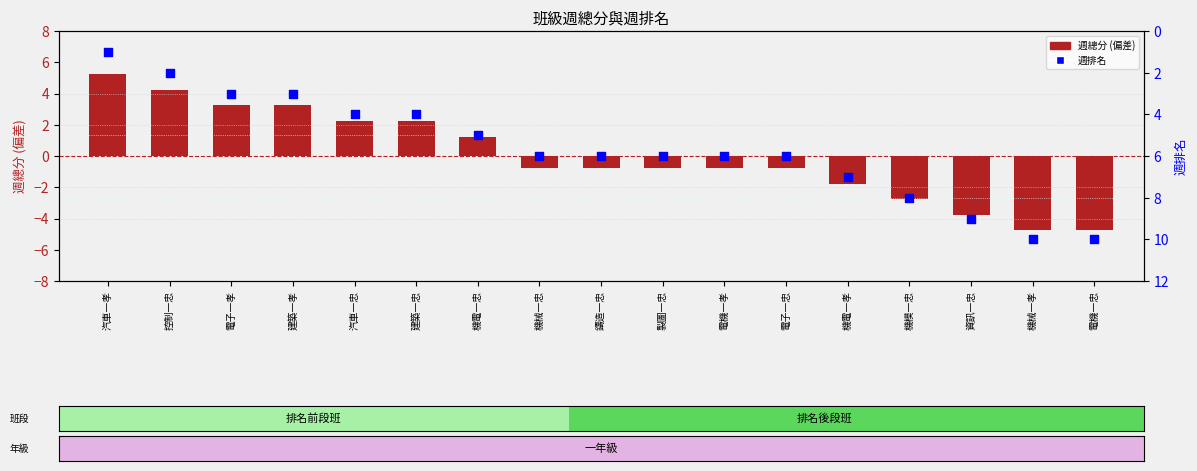

What is the total value across all series at 電子一孝?

6.2